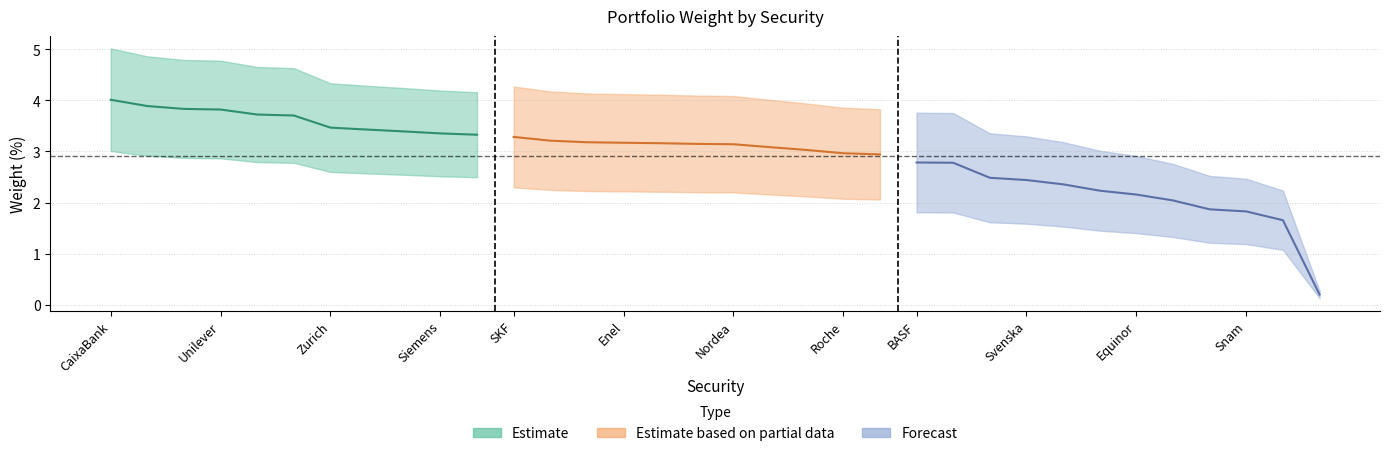

What is the label of the 11th point from the left?

Novartis AG